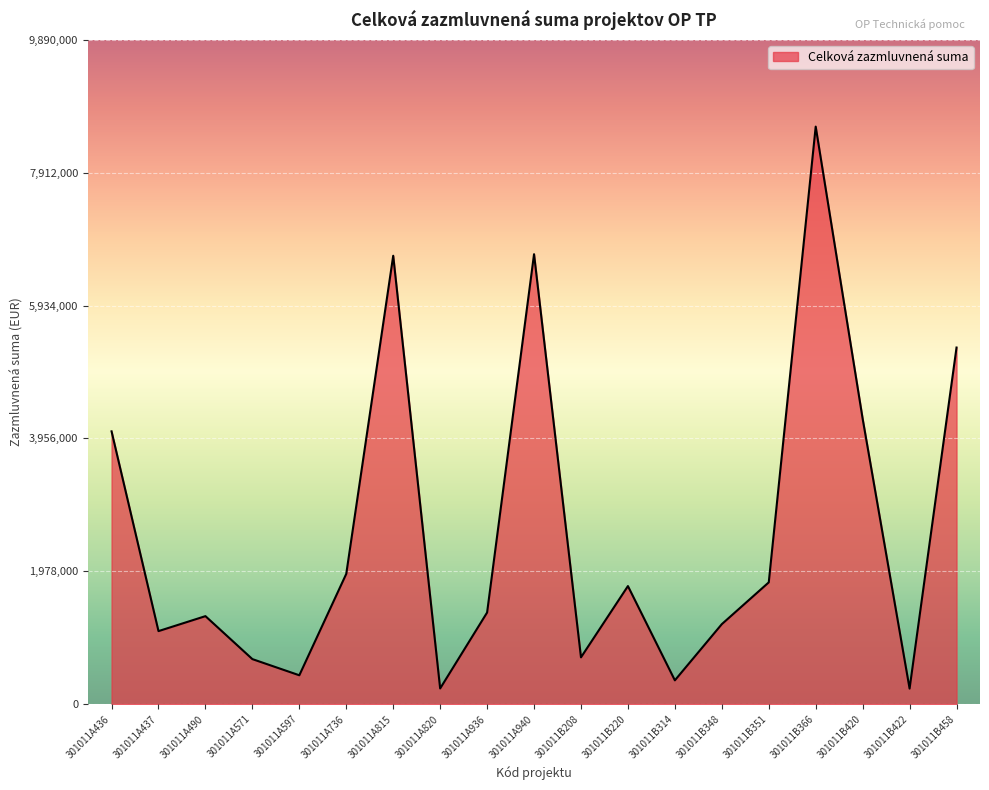

What is the difference between the values at 301011A940 and 301011A936?

5336000.0